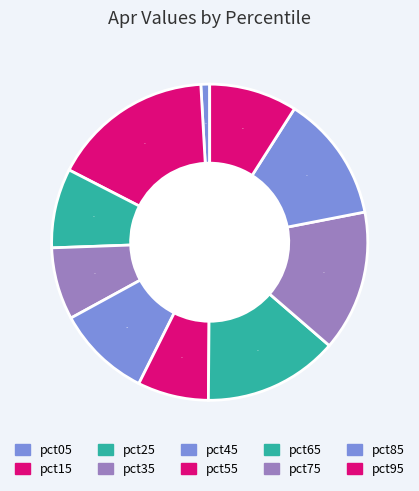

Count the number of slices in the pie.

10